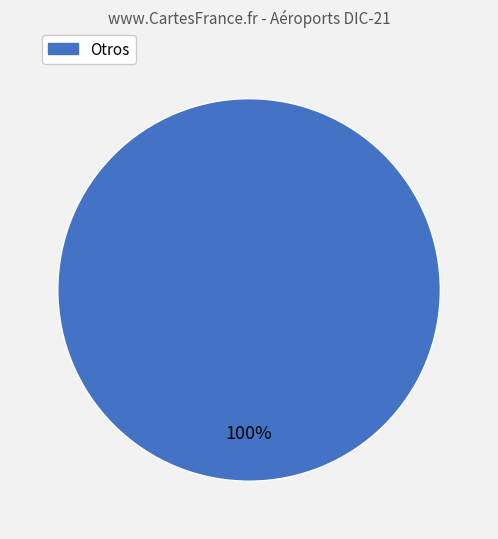

What percentage is the Otros slice, to the nearest percent?

100%